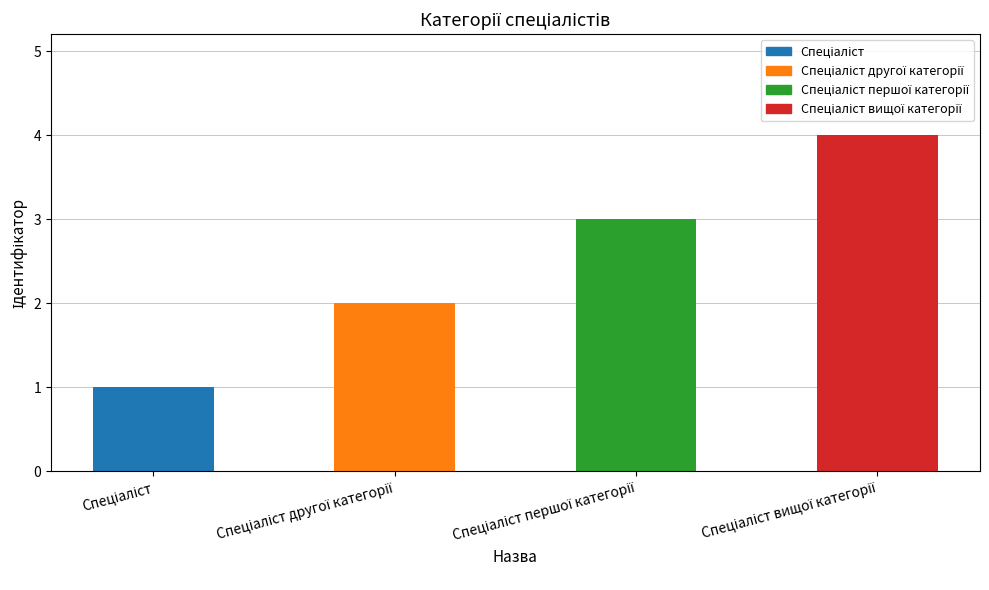

What is the maximum value shown in the chart?

4